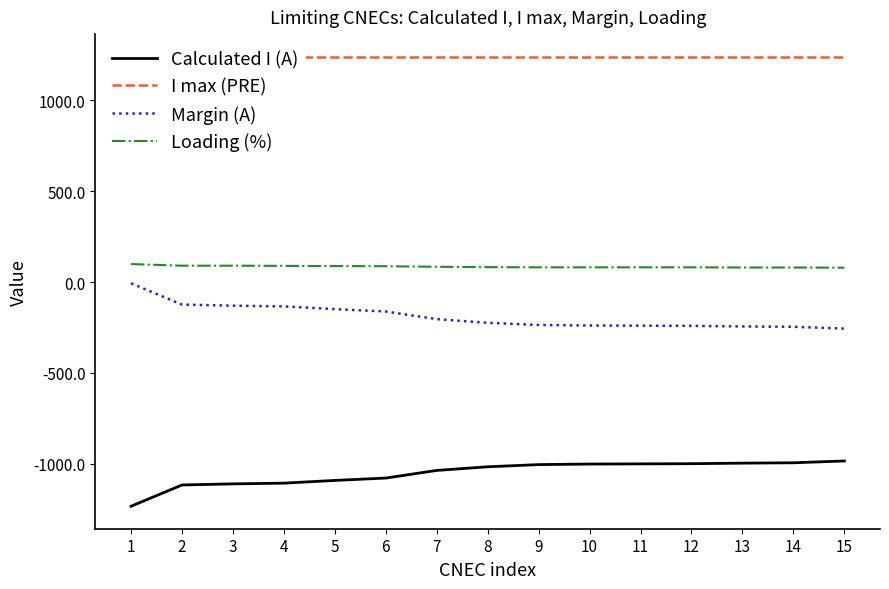

Is the value of Margin (A) at 13 greater than the value of I max (PRE) at 9?

No